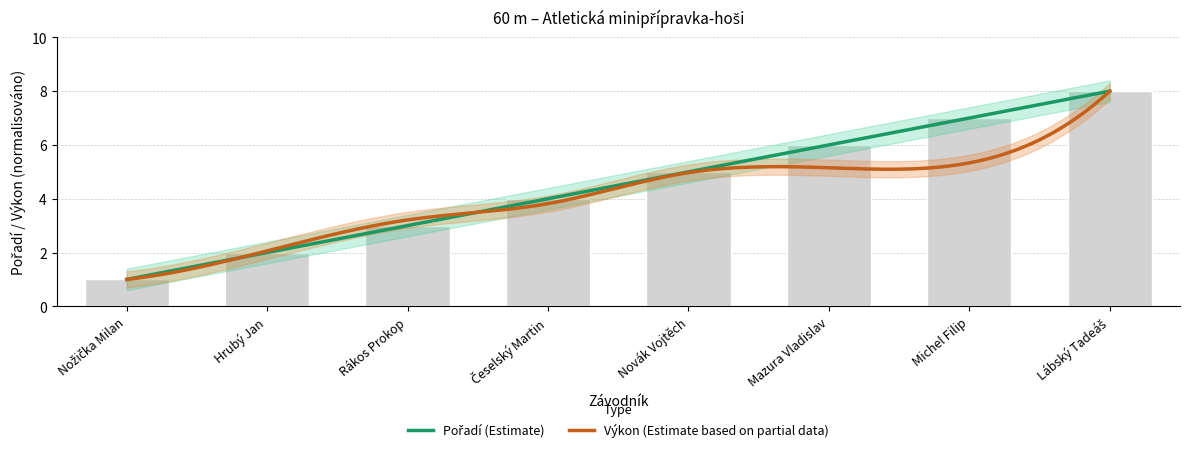

What is the label of the 5th bar from the left?

Novák Vojtěch